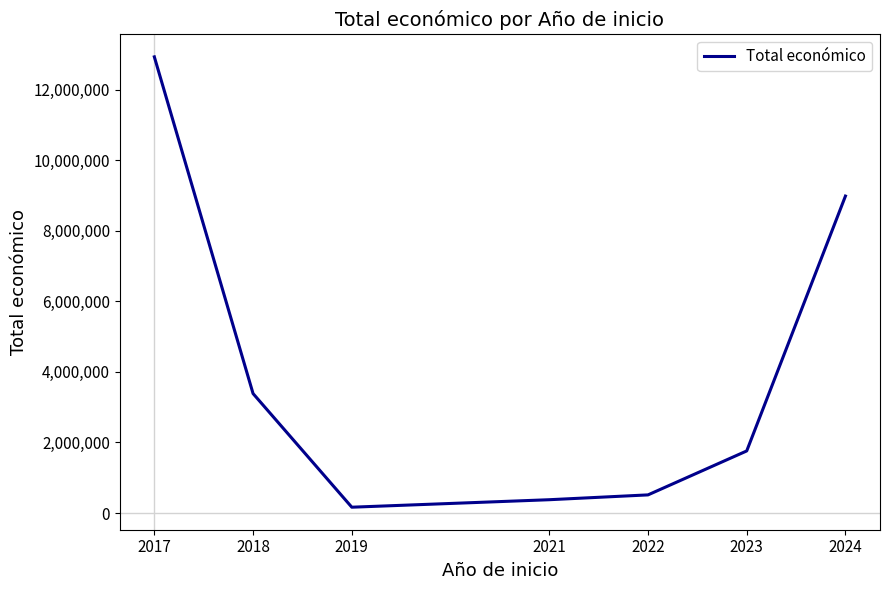

True or false: there are more than 1 points higher than both neighbors.

False